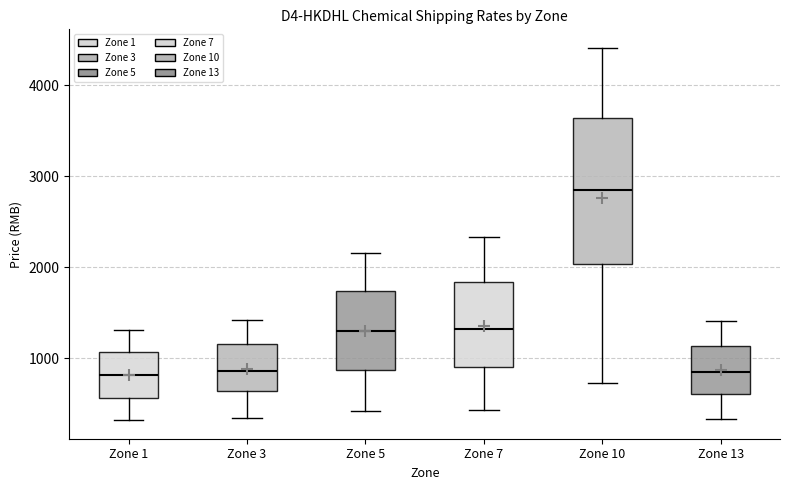

Comparing the boxes themselves (not the whiskers), which one is the tallest?

Zone 10